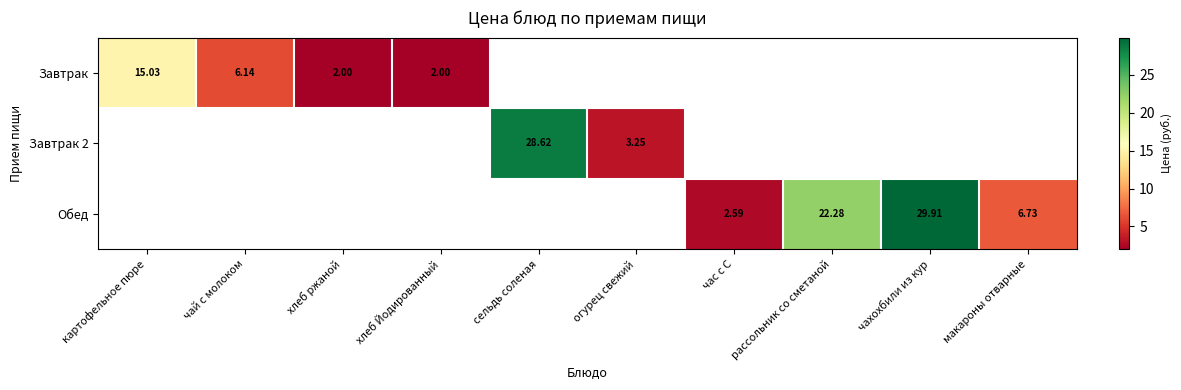

Is the value of Завтрак 2 at сельдь соленая greater than the value of Завтрак at хлеб Йодированный?

Yes